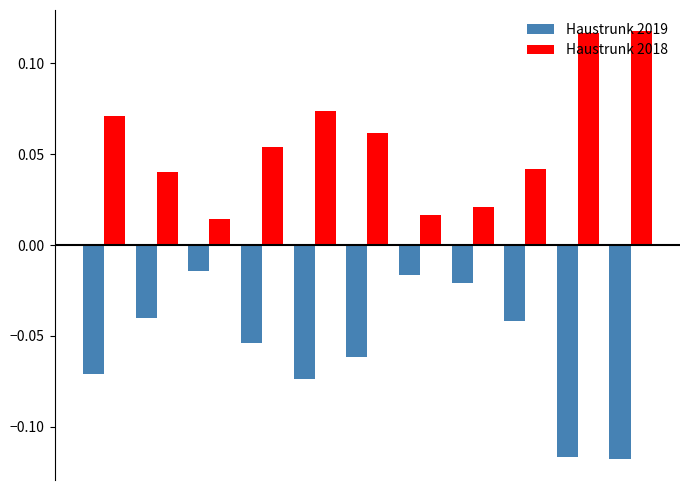

List the series in order of their peak value, lowest first.

Haustrunk 2019, Haustrunk 2018